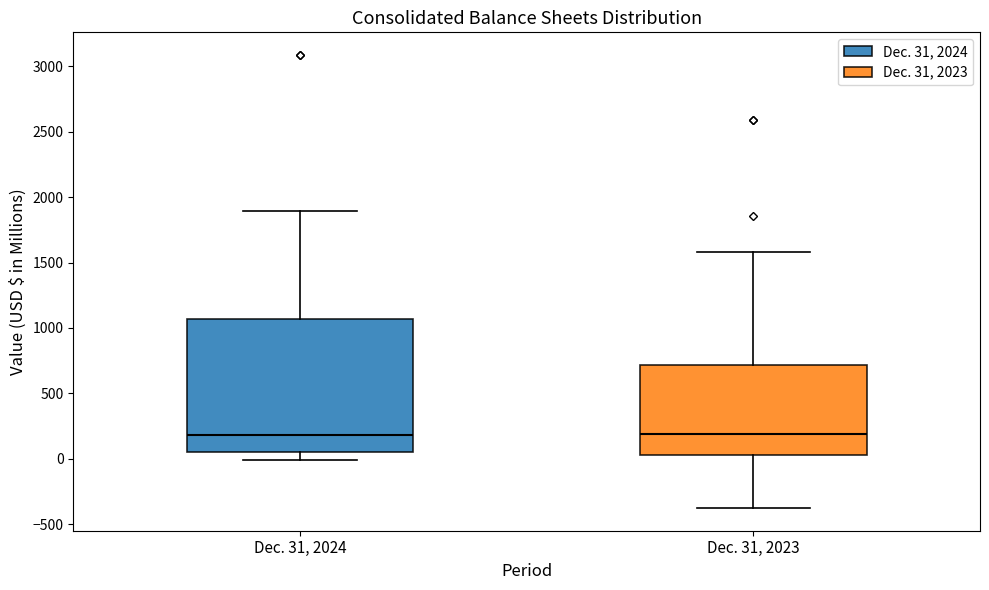

Reading left to right, transcribe this box plot: for each box, give where its median line is, the range the box spans, and where its two whiskers end, as read against the y-axis. The values are not printed on the chart, so give them approximately, as read against the axis.

Dec. 31, 2024: median 200, box 50 to 1050, whiskers 0 to 1900
Dec. 31, 2023: median 200, box 50 to 700, whiskers -400 to 1600